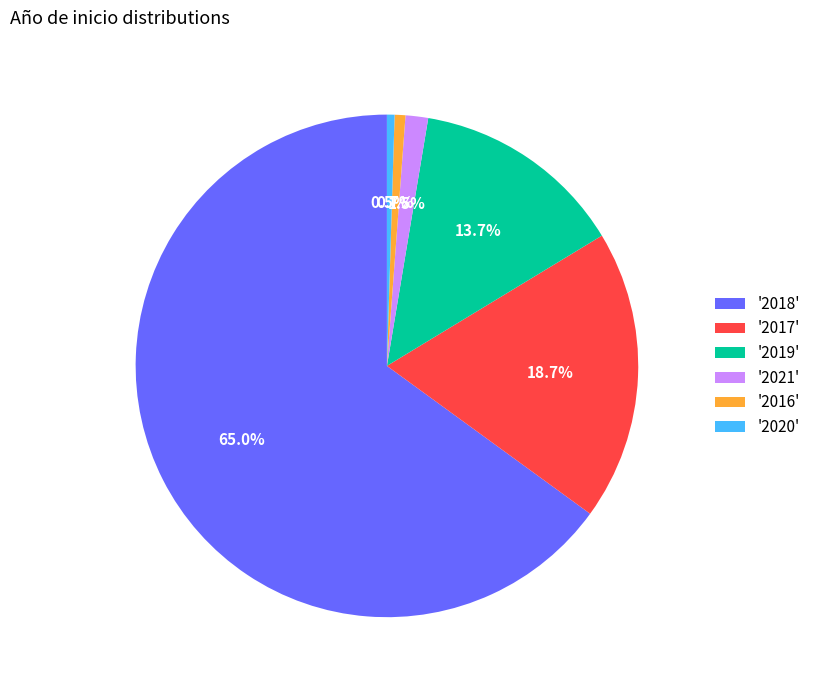

Between '2019' and '2017', which is larger?

'2017'